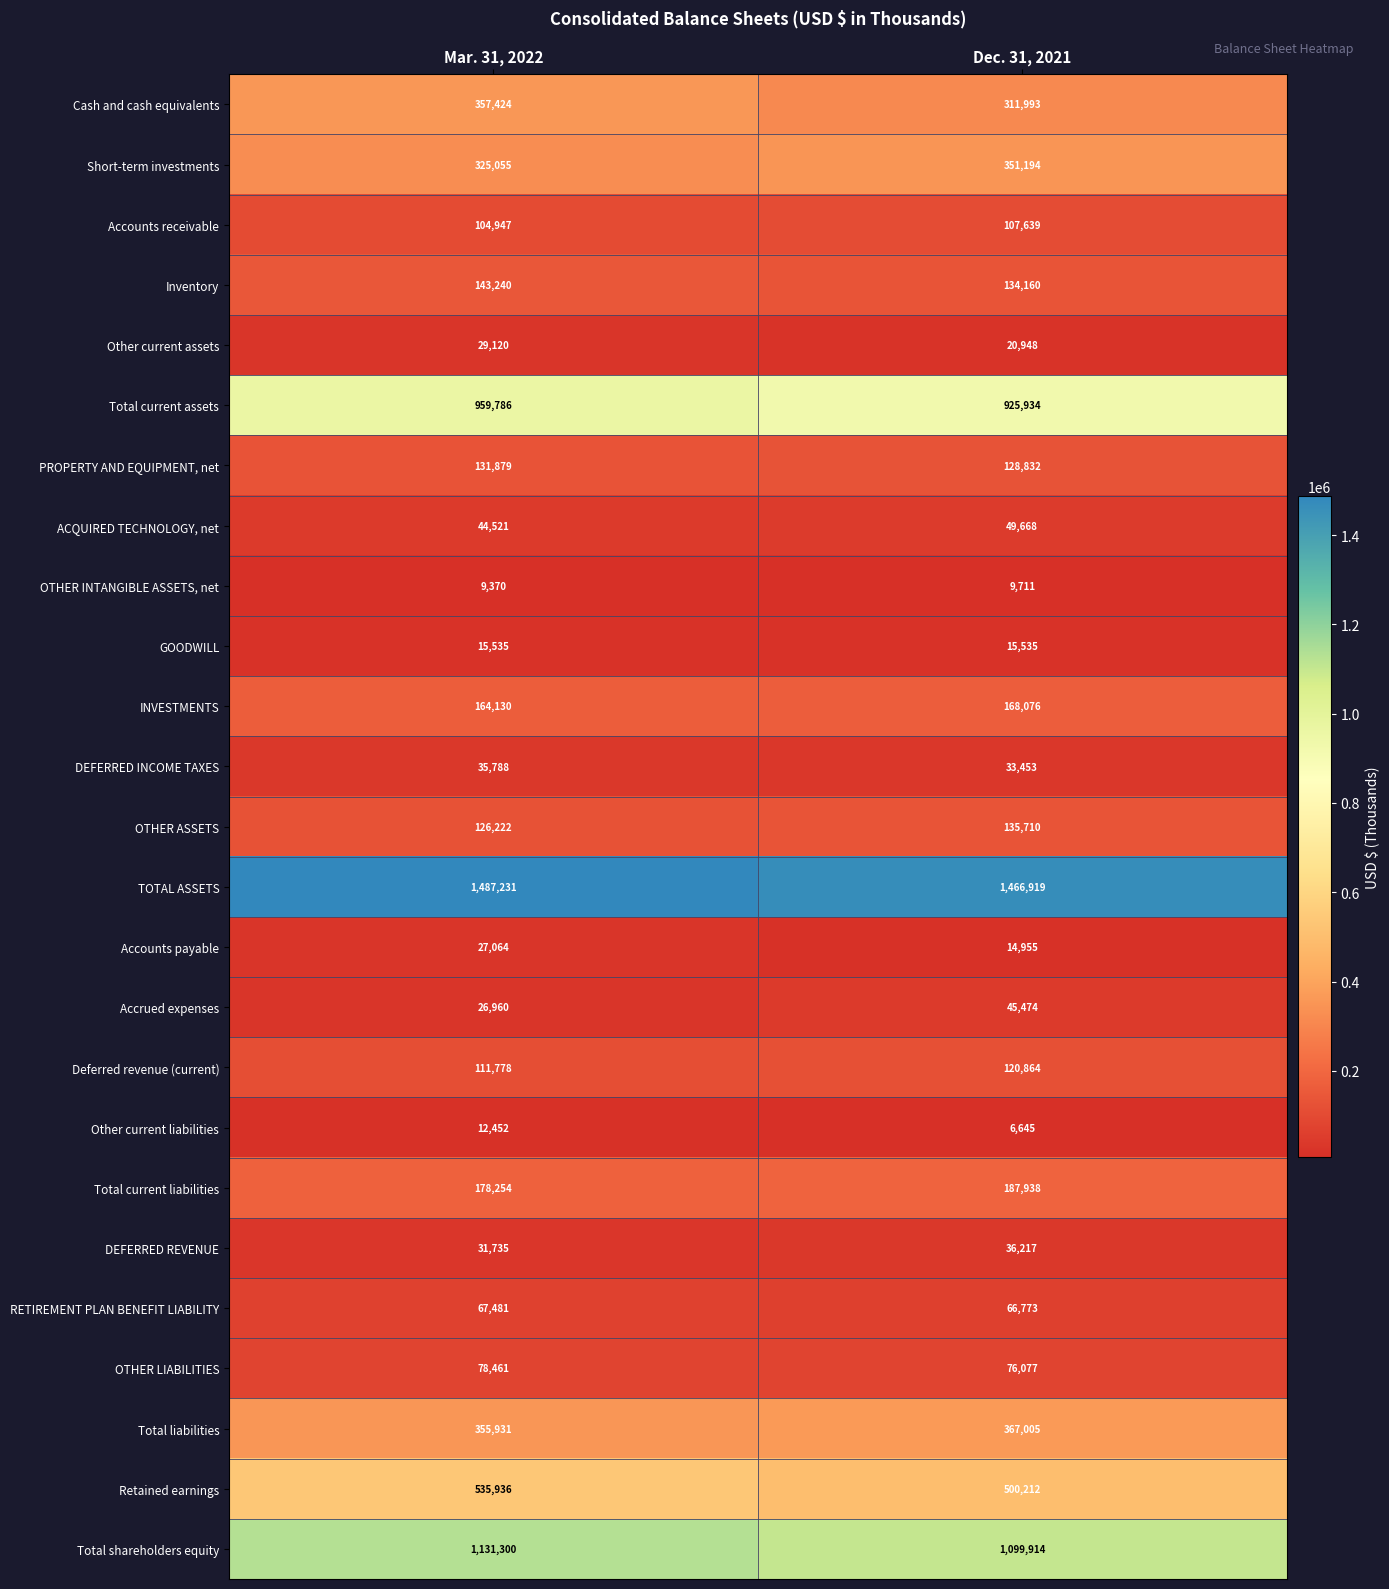

List the series in order of their peak value, lowest first.

OTHER INTANGIBLE ASSETS, net, Other current liabilities, GOODWILL, Accounts payable, Other current assets, DEFERRED INCOME TAXES, DEFERRED REVENUE, Accrued expenses, ACQUIRED TECHNOLOGY, net, RETIREMENT PLAN BENEFIT LIABILITY, OTHER LIABILITIES, Accounts receivable, Deferred revenue (current), PROPERTY AND EQUIPMENT, net, OTHER ASSETS, Inventory, INVESTMENTS, Total current liabilities, Short-term investments, Cash and cash equivalents, Total liabilities, Retained earnings, Total current assets, Total shareholders equity, TOTAL ASSETS